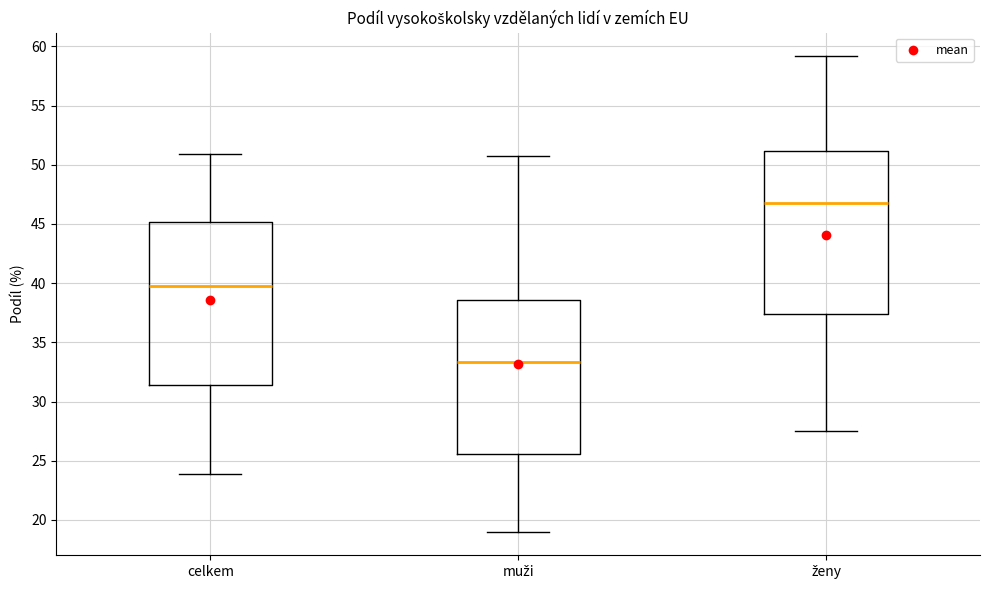

Reading left to right, transcribe this box plot: for each box, give where its median line is, the range the box spans, and where its two whiskers end, as read against the y-axis. The values are not printed on the chart, so give them approximately, as read against the axis.

celkem: median 40.0, box 31.5 to 45.0, whiskers 24.0 to 51.0
muži: median 33.5, box 25.5 to 38.5, whiskers 19.0 to 51.0
ženy: median 46.5, box 37.5 to 51.0, whiskers 27.5 to 59.0